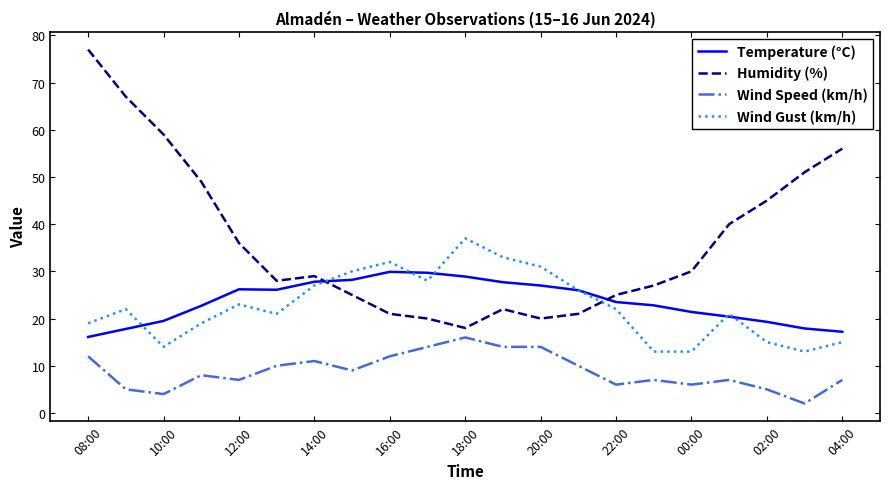

Which series has the largest total across all categories?

Humidity (%)